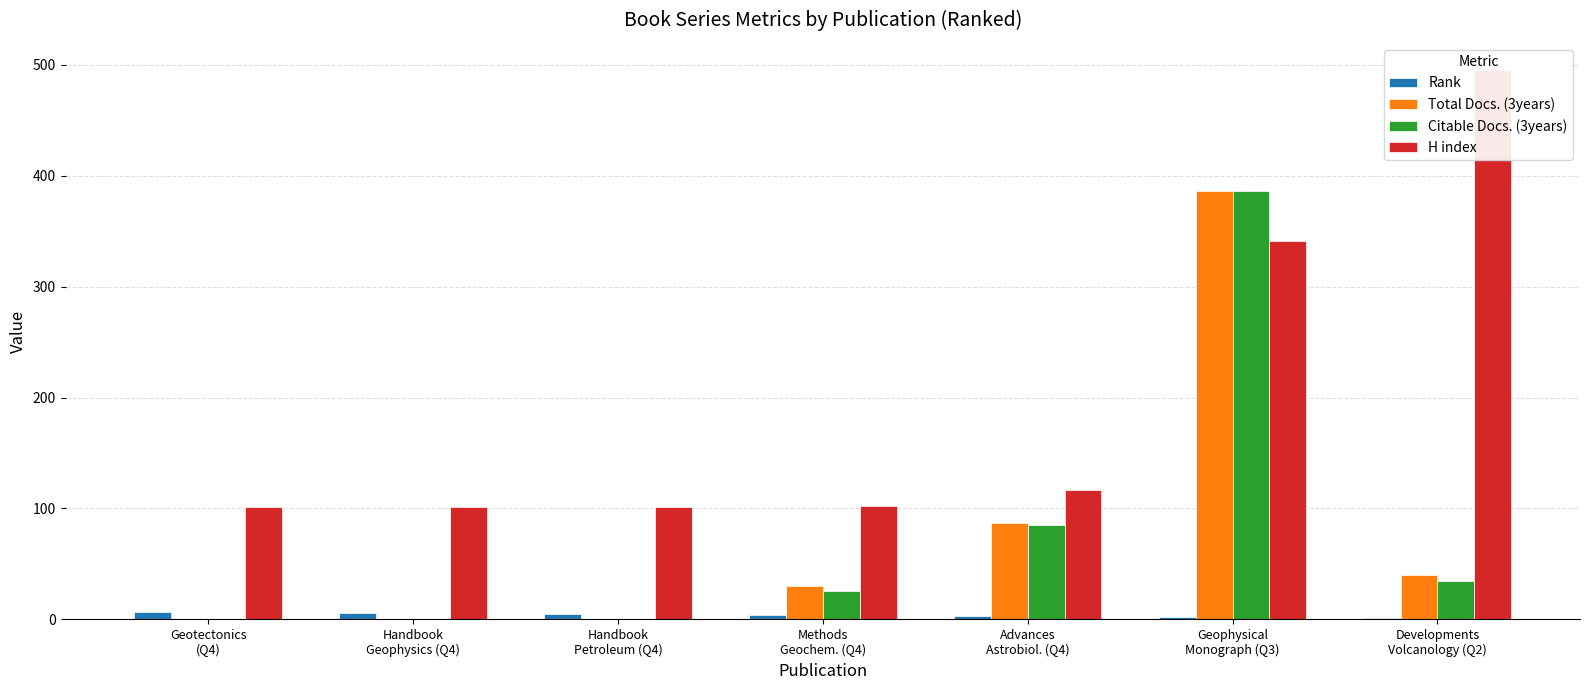

Reading left to right, list all the values displayed in this chart.

Rank: Geotectonics
(Q4)=7	Handbook
Geophysics (Q4)=6	Handbook
Petroleum (Q4)=5	Methods
Geochem. (Q4)=4	Advances
Astrobiol. (Q4)=3	Geophysical
Monograph (Q3)=2	Developments
Volcanology (Q2)=1
Total Docs. (3years): Geotectonics
(Q4)=0	Handbook
Geophysics (Q4)=0	Handbook
Petroleum (Q4)=0	Methods
Geochem. (Q4)=30	Advances
Astrobiol. (Q4)=87	Geophysical
Monograph (Q3)=386	Developments
Volcanology (Q2)=40
Citable Docs. (3years): Geotectonics
(Q4)=0	Handbook
Geophysics (Q4)=0	Handbook
Petroleum (Q4)=0	Methods
Geochem. (Q4)=26	Advances
Astrobiol. (Q4)=85	Geophysical
Monograph (Q3)=386	Developments
Volcanology (Q2)=35
H index: Geotectonics
(Q4)=101	Handbook
Geophysics (Q4)=101	Handbook
Petroleum (Q4)=101	Methods
Geochem. (Q4)=102	Advances
Astrobiol. (Q4)=117	Geophysical
Monograph (Q3)=341	Developments
Volcanology (Q2)=495